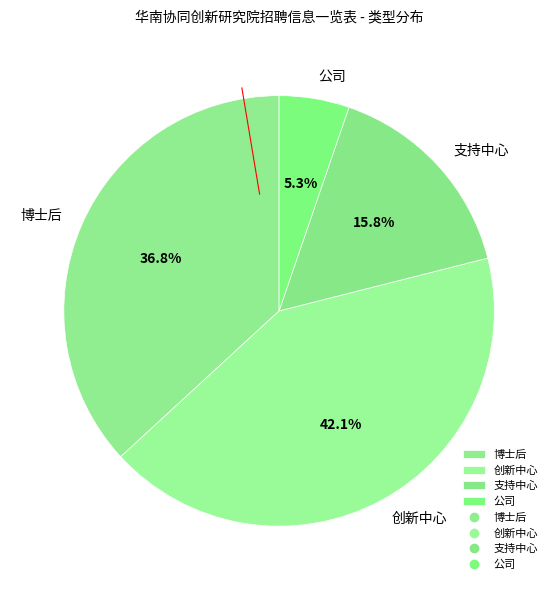

Is the sum of 博士后 and 公司 greater than half?

No